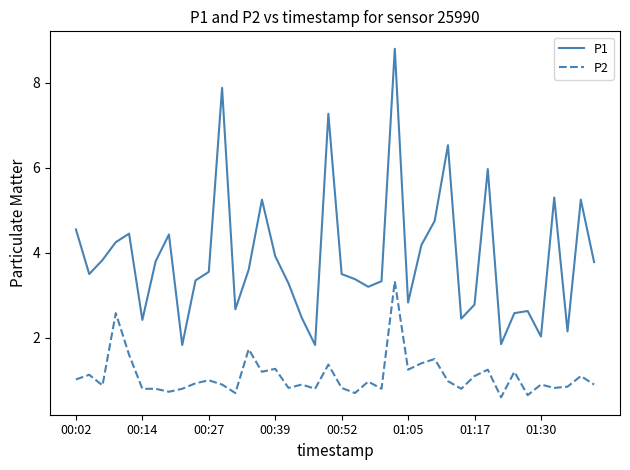

Which series has the largest range (max minus min)?

P1